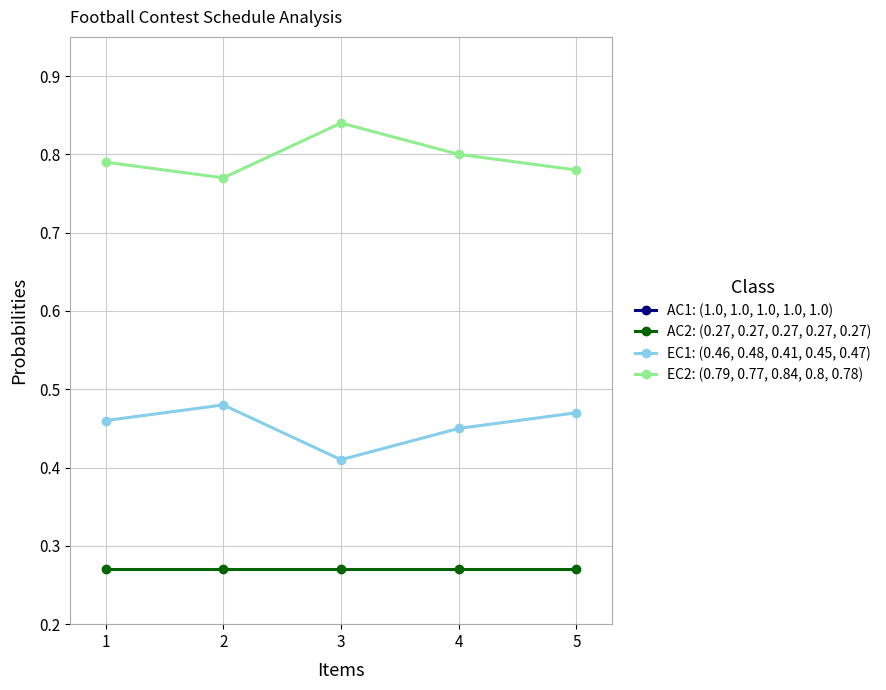

Is the value of AC1: (1.0, 1.0, 1.0, 1.0, 1.0) at 5 greater than the value of EC2: (0.79, 0.77, 0.84, 0.8, 0.78) at 2?

Yes